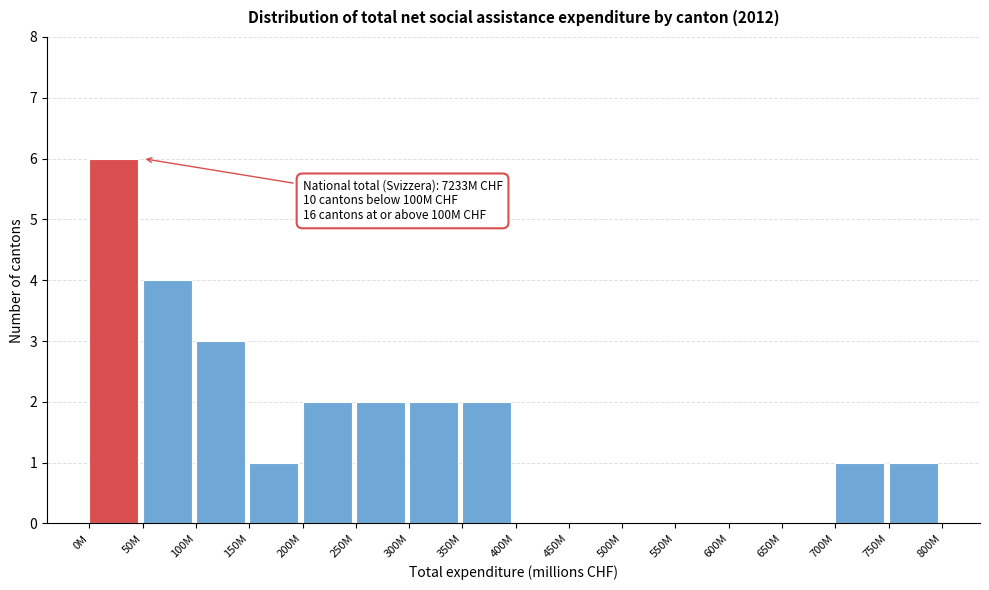

Reading right to left, list all the values displayed in this chart.

750M=1	700M=1	650M=0	600M=0	550M=0	500M=0	450M=0	400M=0	350M=2	300M=2	250M=2	200M=2	150M=1	100M=3	50M=4	0M=6